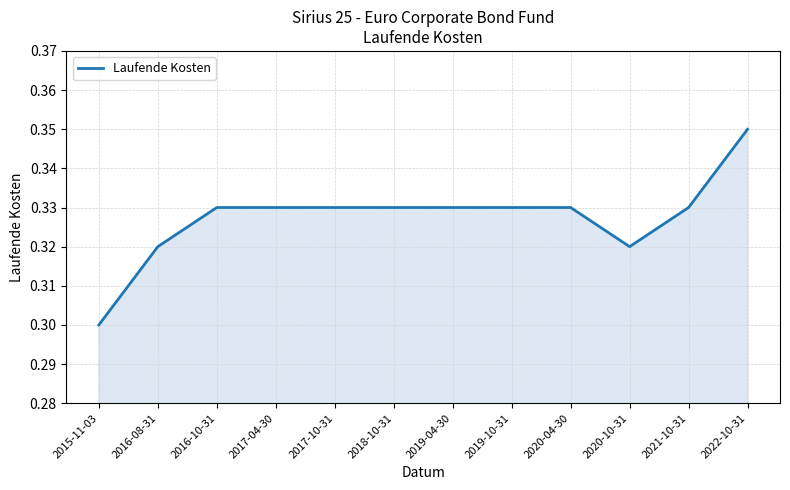

What is the sum of all values?

3.9